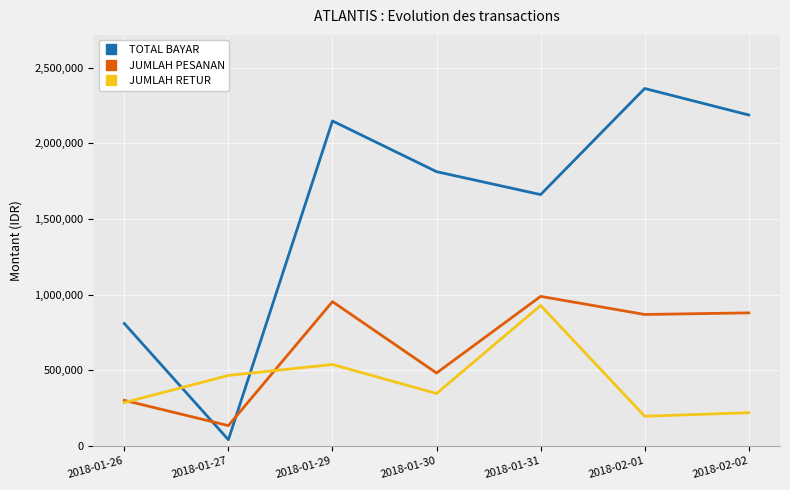

What is the difference between the JUMLAH RETUR values at 2018-01-26 and 2018-01-29?

251738